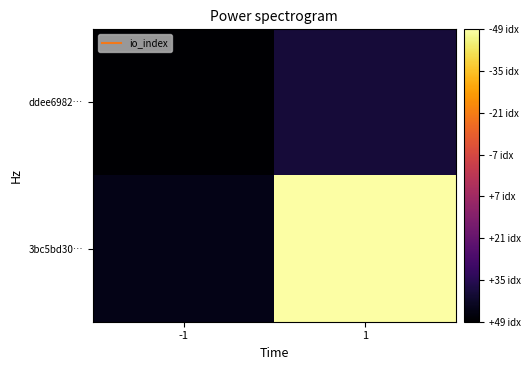

Between -1 and 1, which is larger?

1